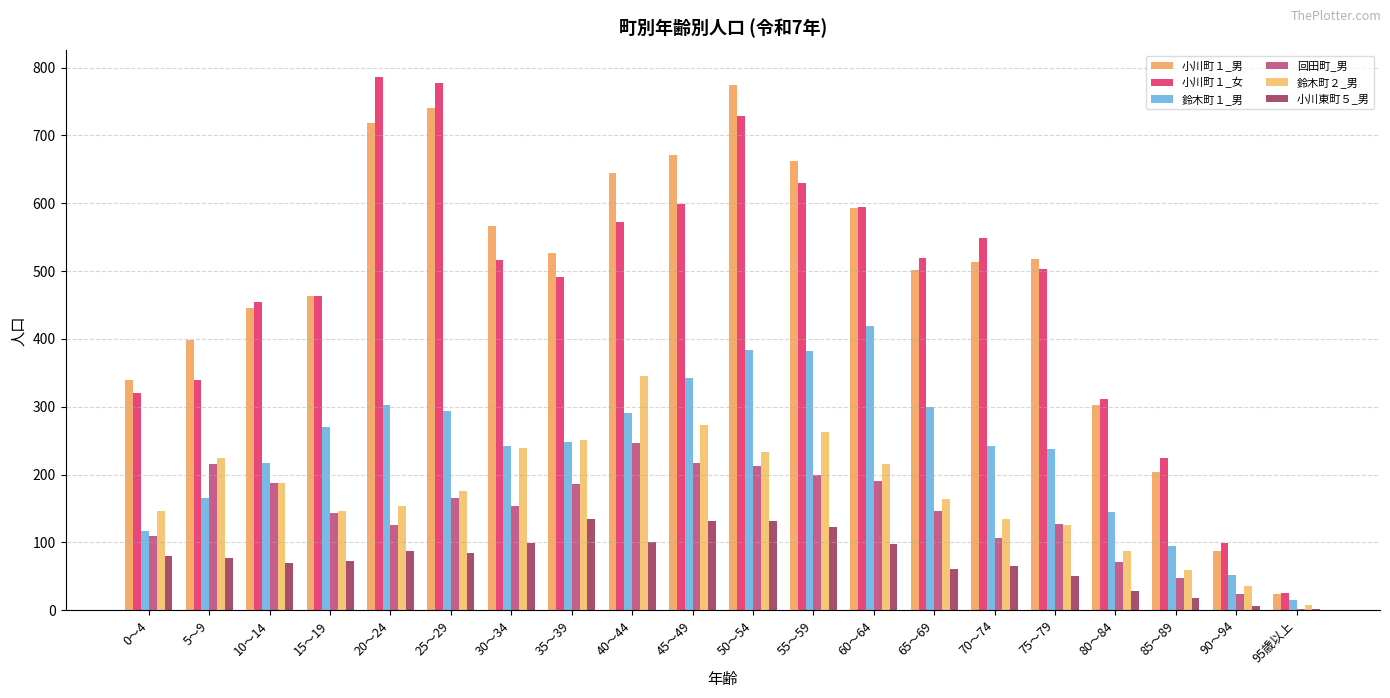

What is the greatest value displayed?

786